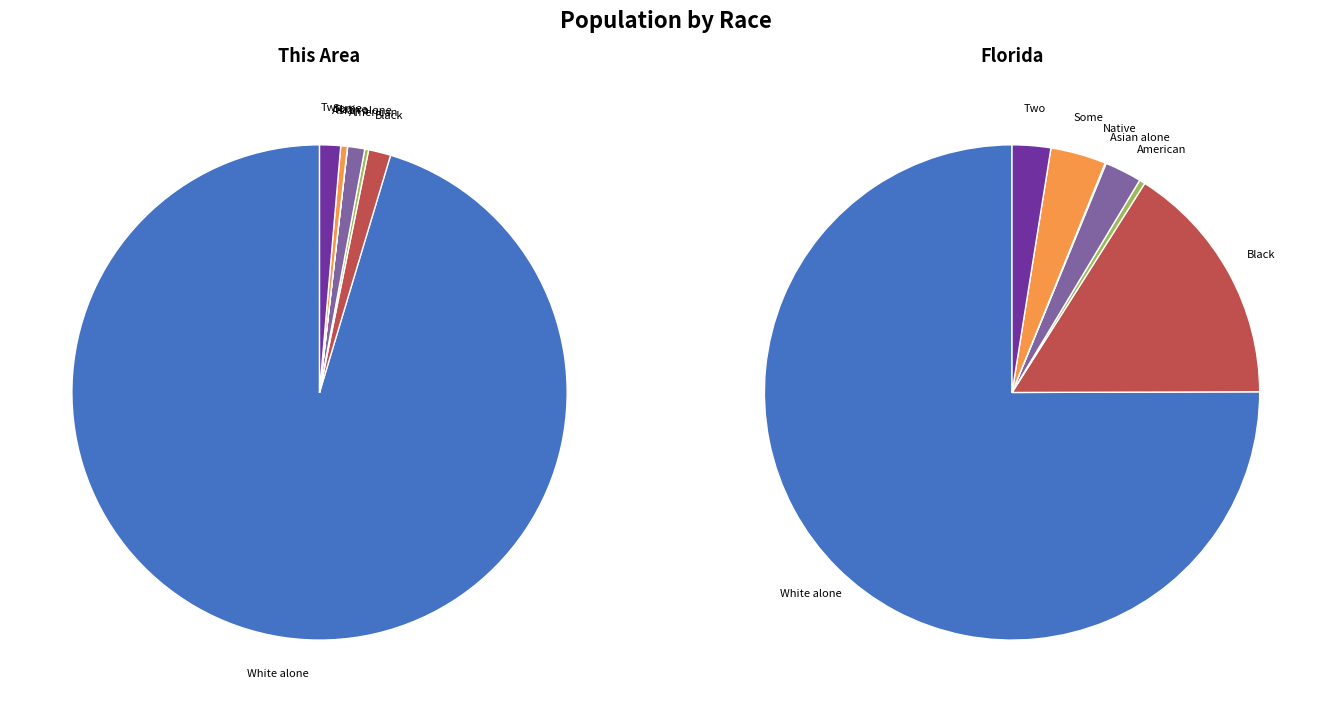

The 2 slice represents 0% of the pie. True or false?

True